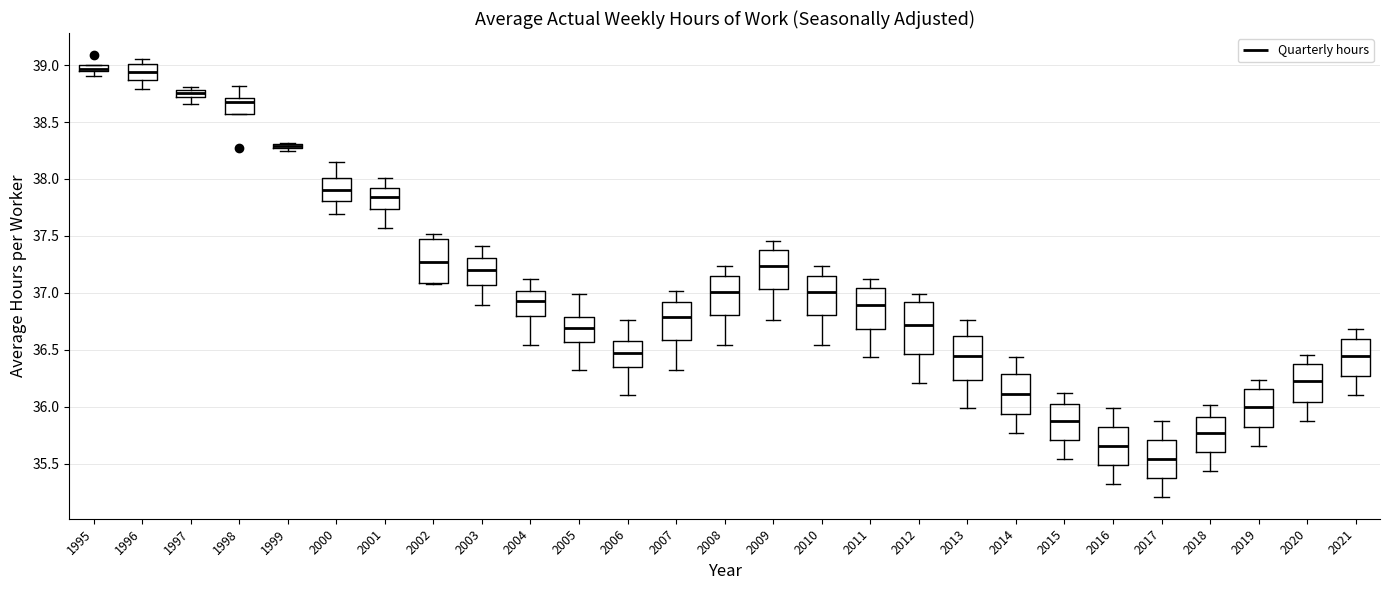

Which box is the tallest, from its lower edge to its upper edge?

2012